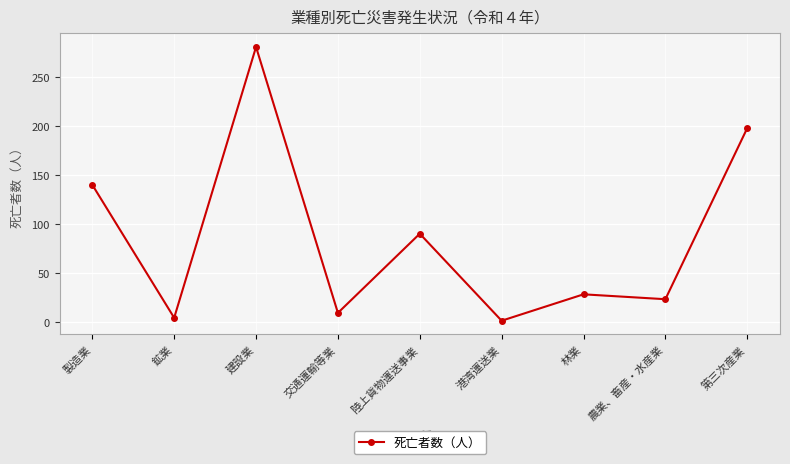

What is the change in value from 鉱業 to 農業、畜産・水産業?

+19